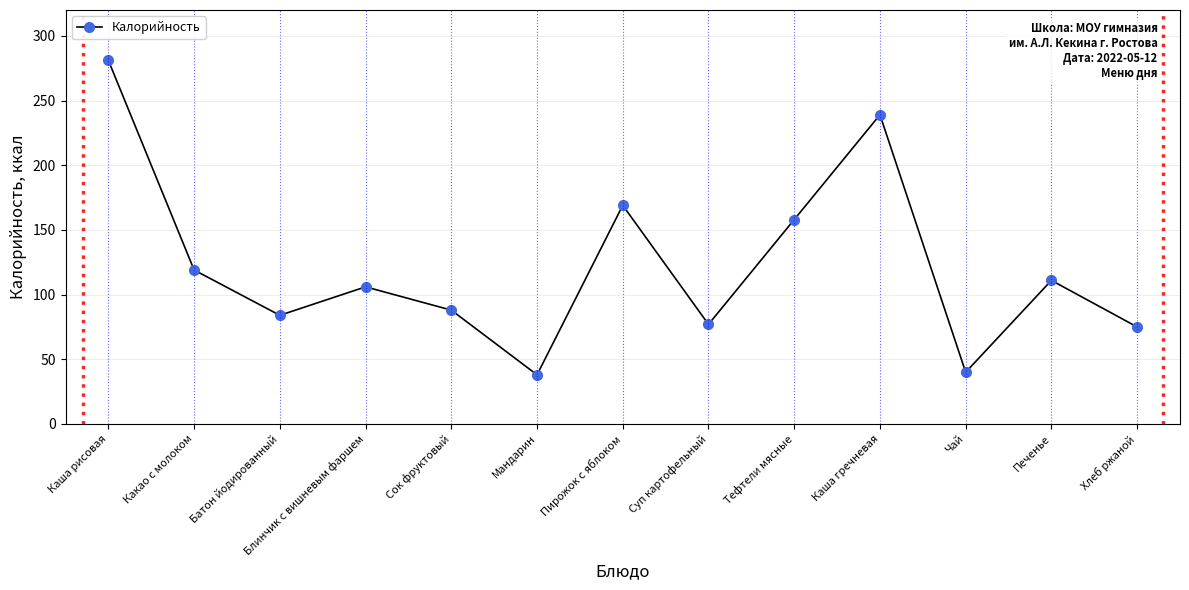

Approximately how many times larger is the value at Печенье compared to Каша гречневая?

0.5